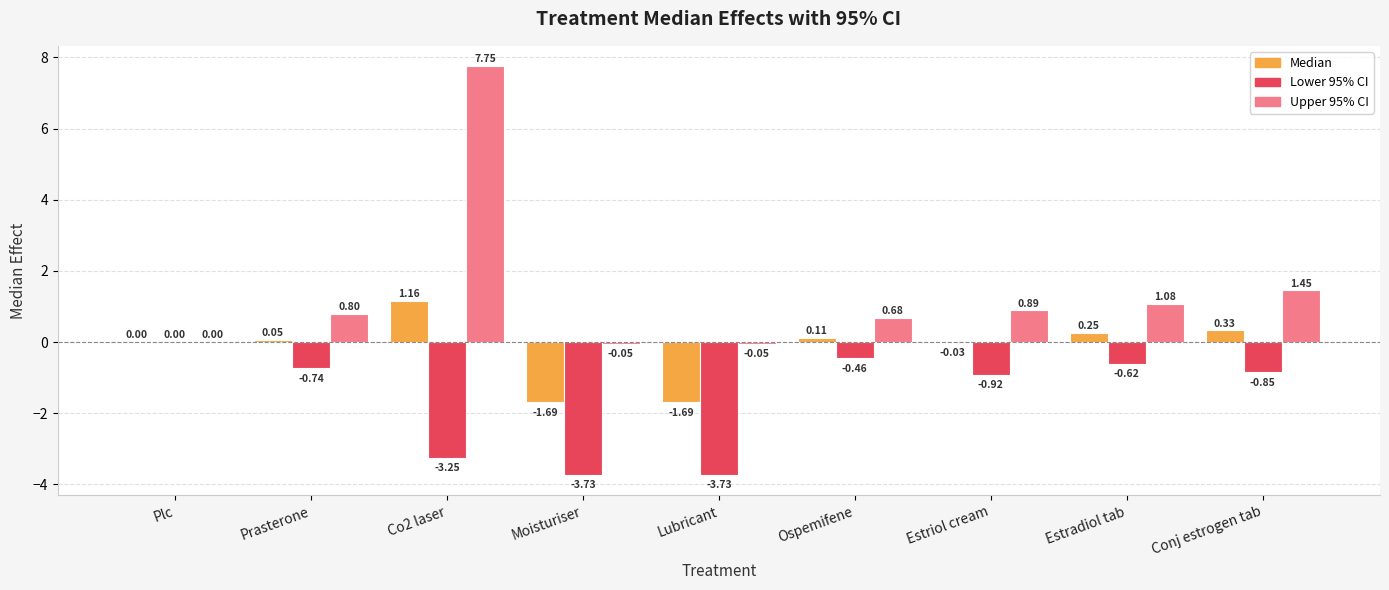

At which category is the sum across all series the highest?

Co2 laser